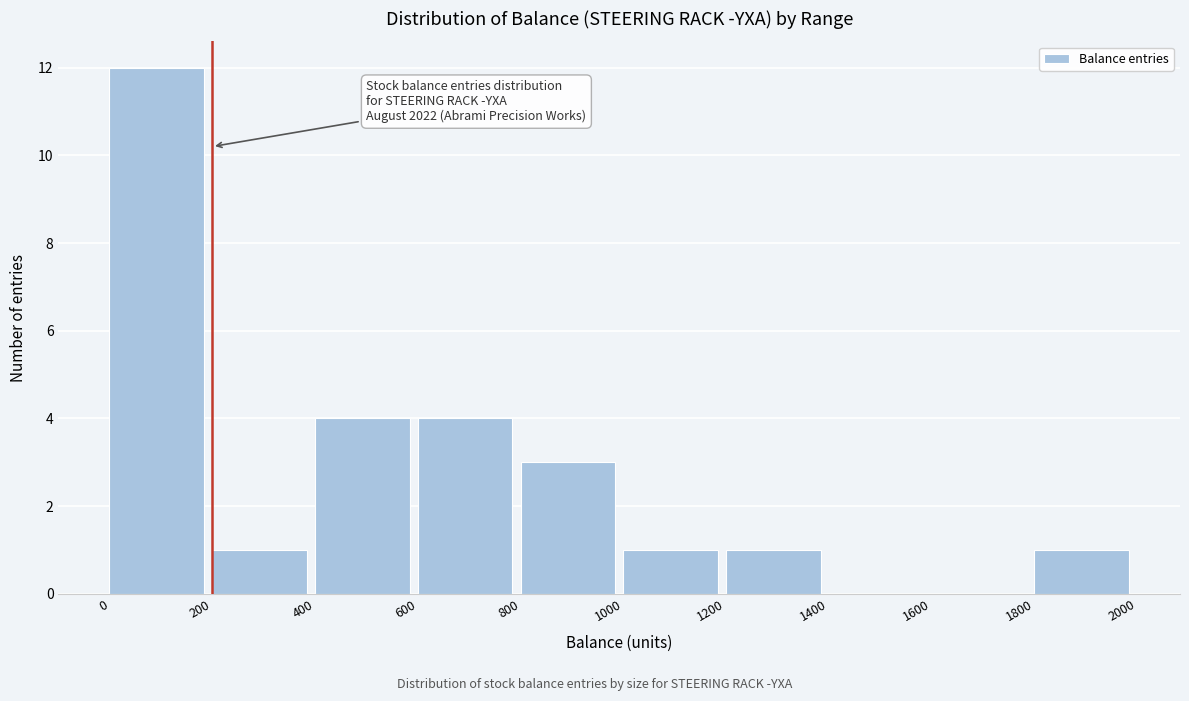

Which range on the x-axis has the tallest bar?

0 to 200